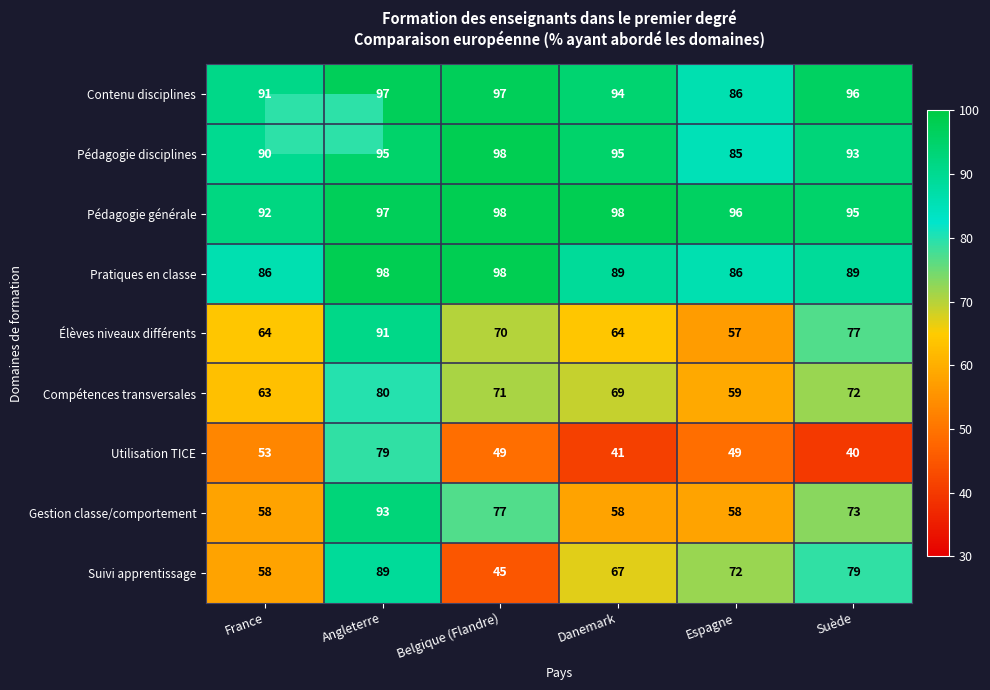

Count the number of categories in the chart.

6